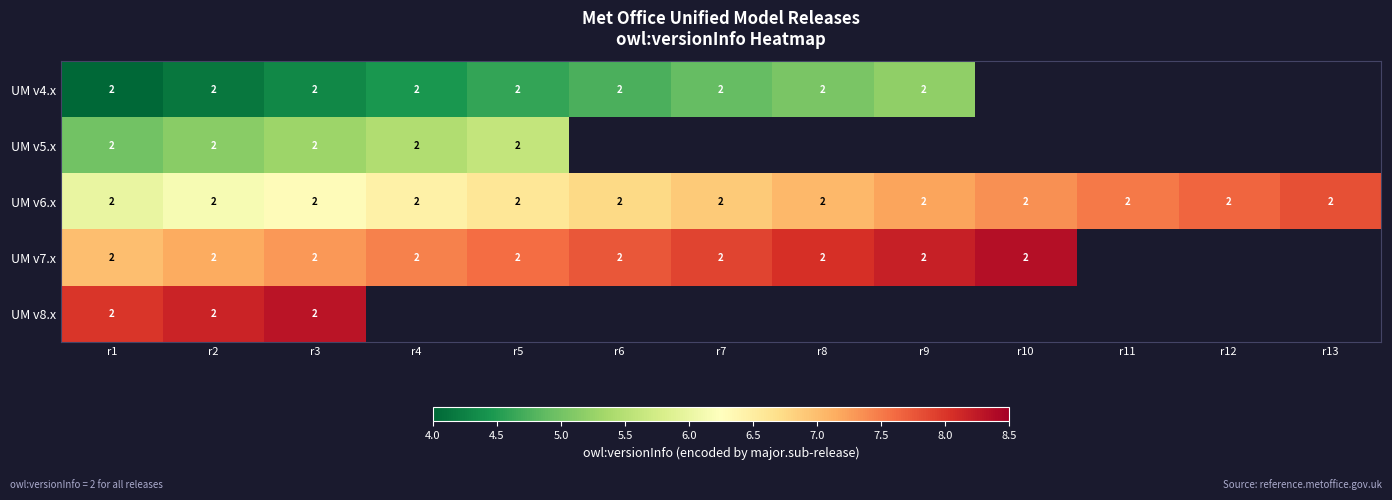

Between r4 and r11, which is larger?

r11